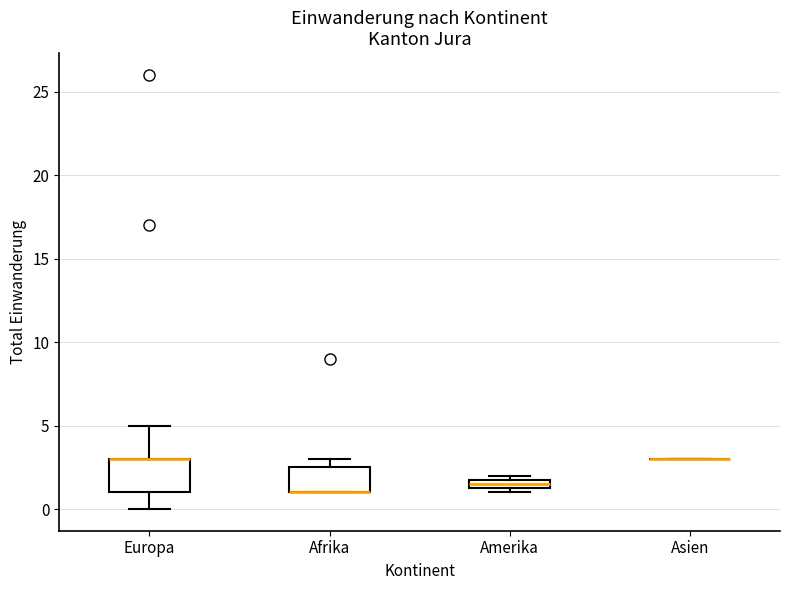

Which box is the tallest, from its lower edge to its upper edge?

Europa